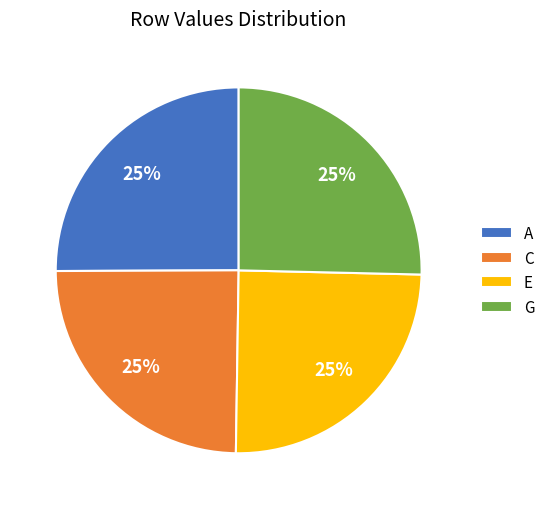

To the nearest percent, what is the combined percentage of E and C?

50%